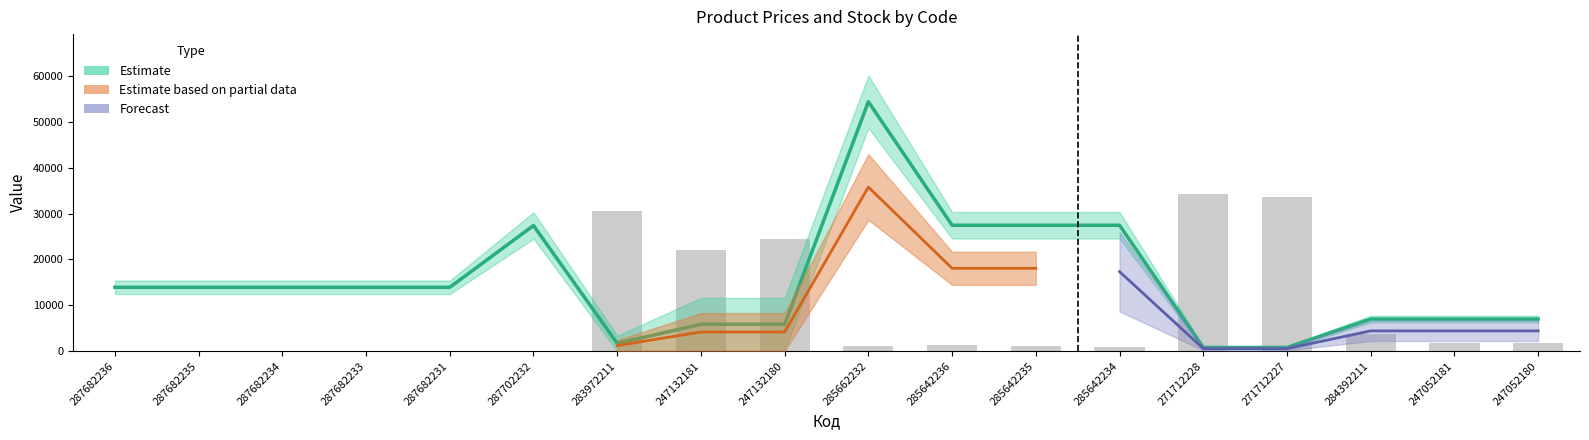

What is the value of the Залишок bar at the 17th from the left?

1691.7